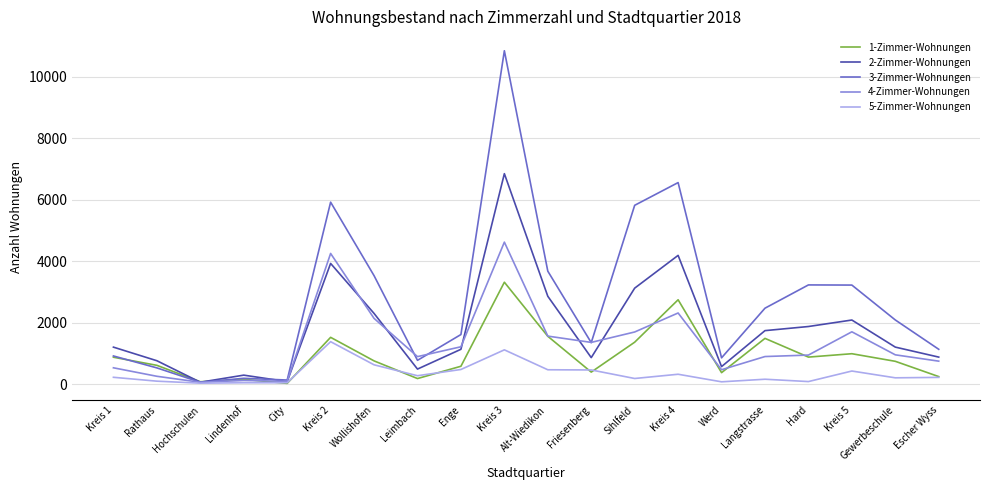

What is the spread (max minus min) of values at Gewerbeschule?

1882